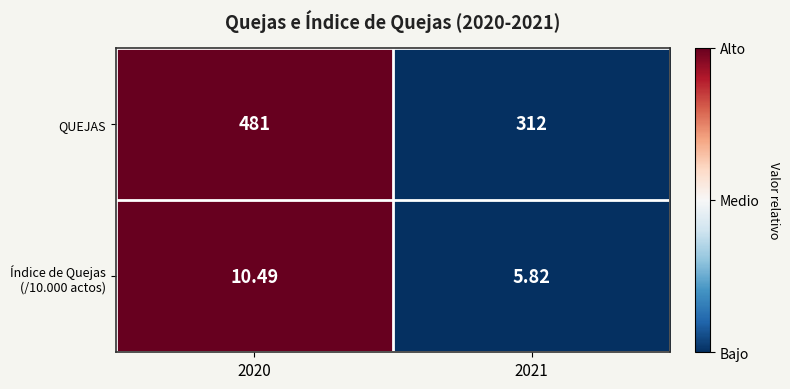

Which series has the largest total across all categories?

QUEJAS